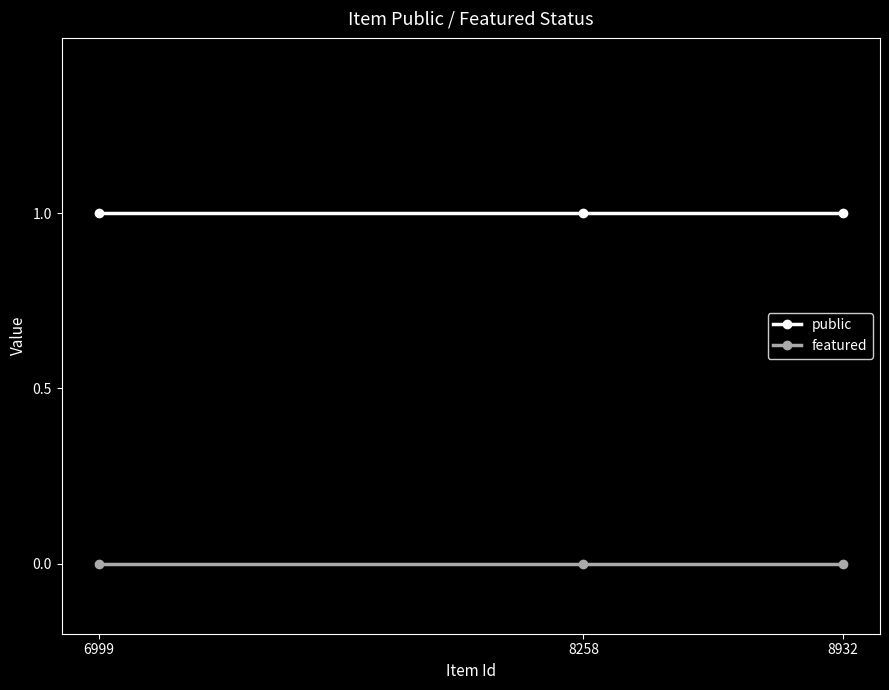

Reading right to left, extract all data points from this chart.

public: 1	1	1
featured: 0	0	0